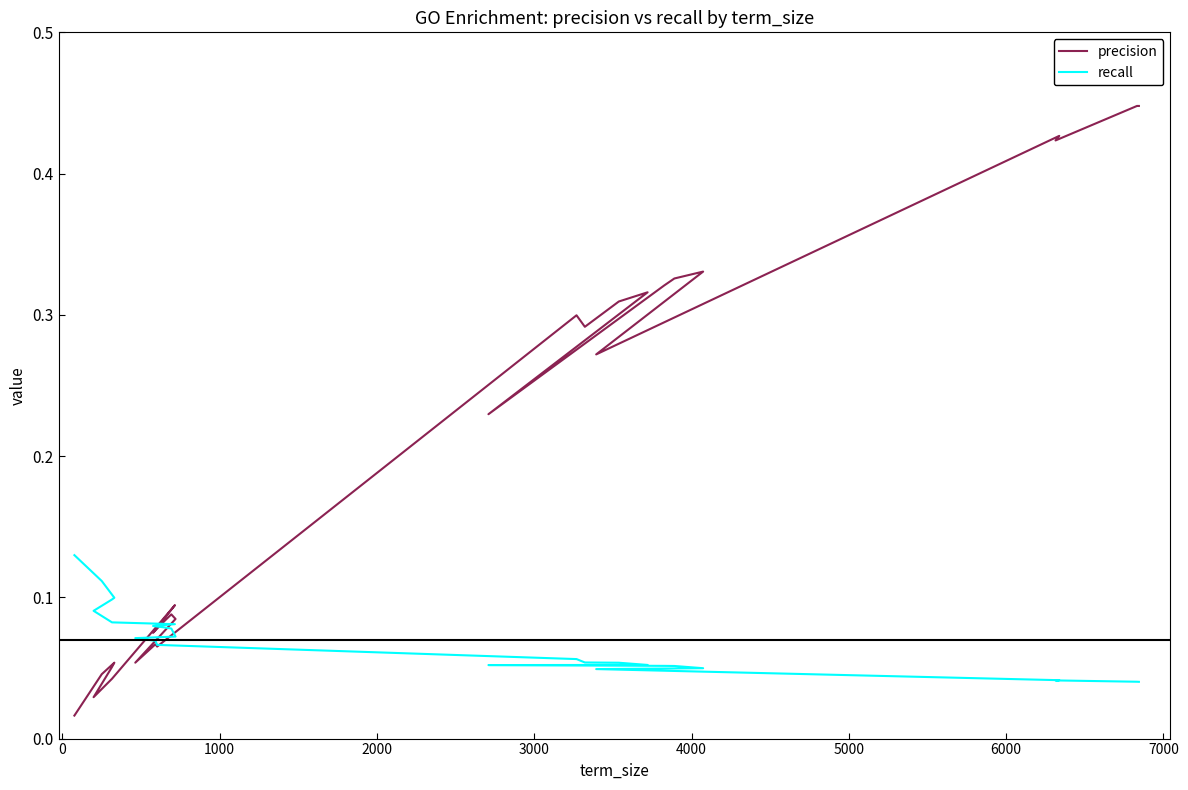

What is the difference between the maximum and second lowest values in the precision series?

0.4